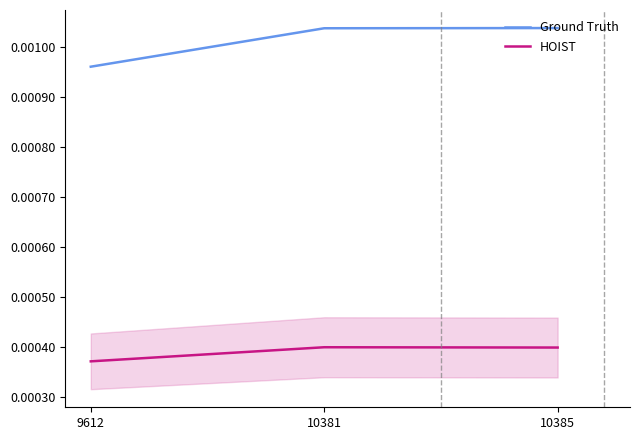

Is it true that Ground Truth equals 0.0 at 10381?

False